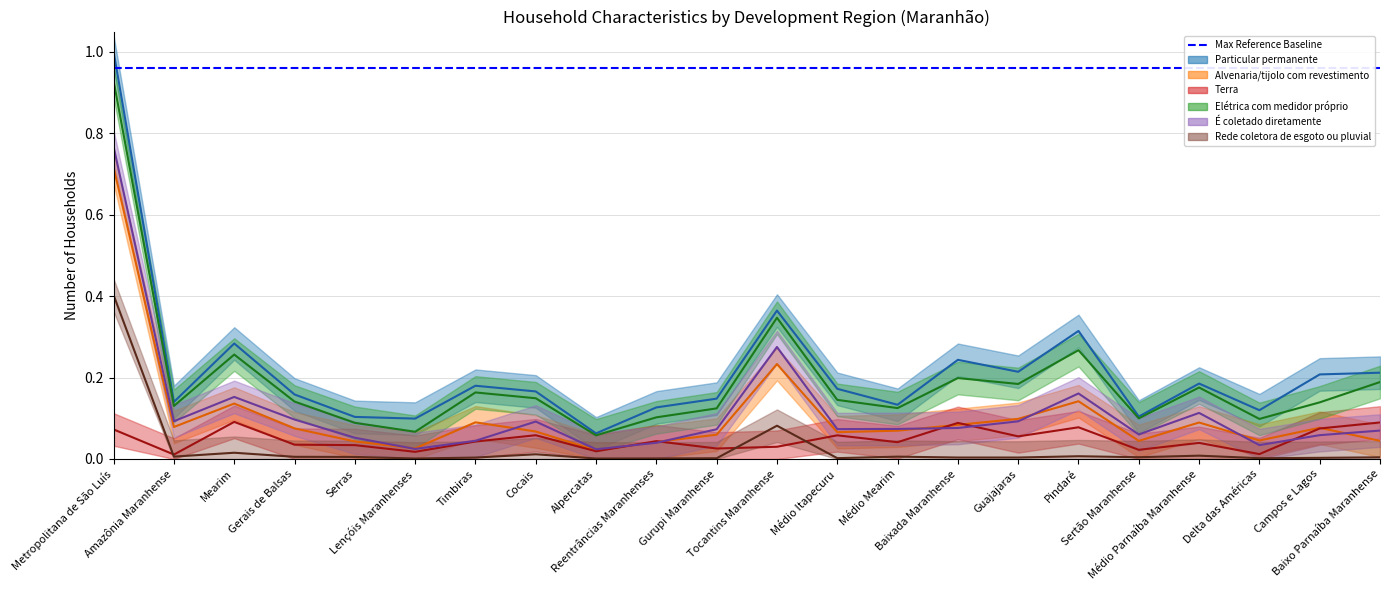

True or false: Rede coletora de esgoto ou pluvial and É coletado diretamente intersect in this chart.

False